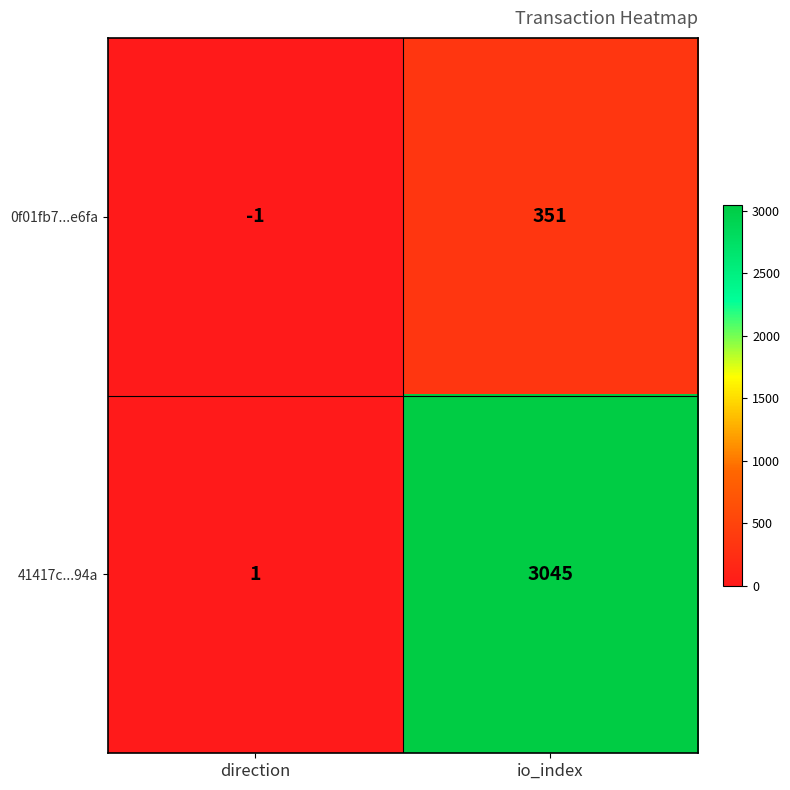

The value of 41417c...94a at io_index is 3045. True or false?

True